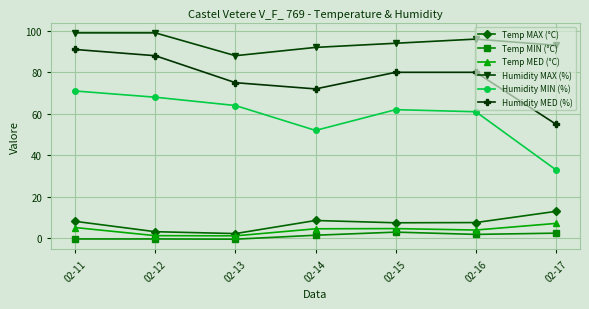

How many data points does each series have?

7